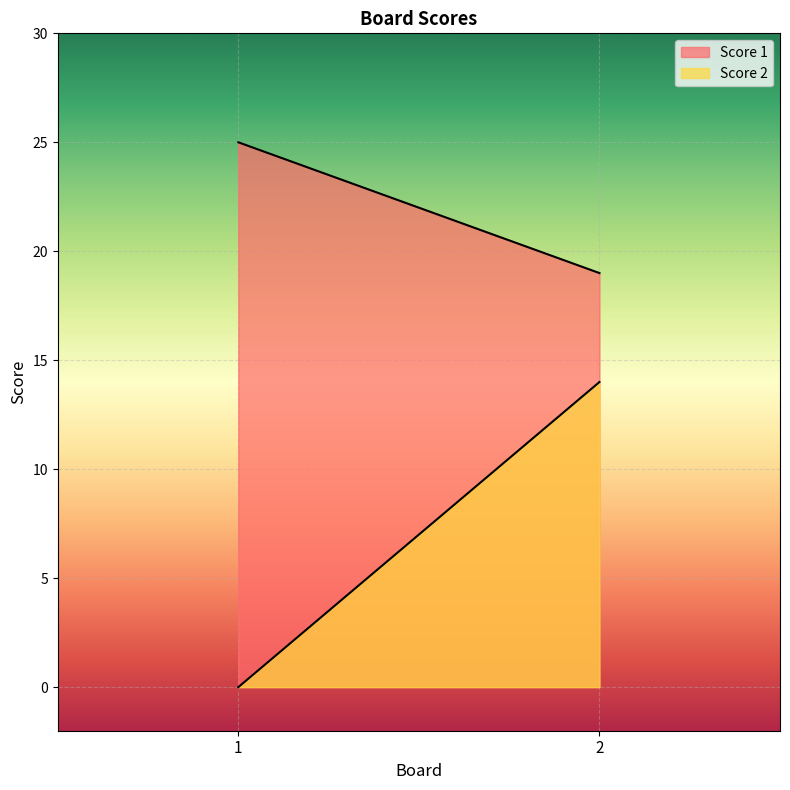

Rank the series by their average value, from highest to lowest.

Score 1, Score 2